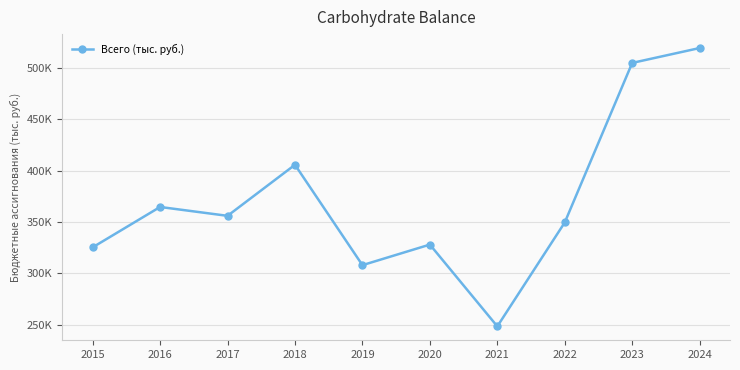

What is the change in value from 2017 to 2019?

-47990.9